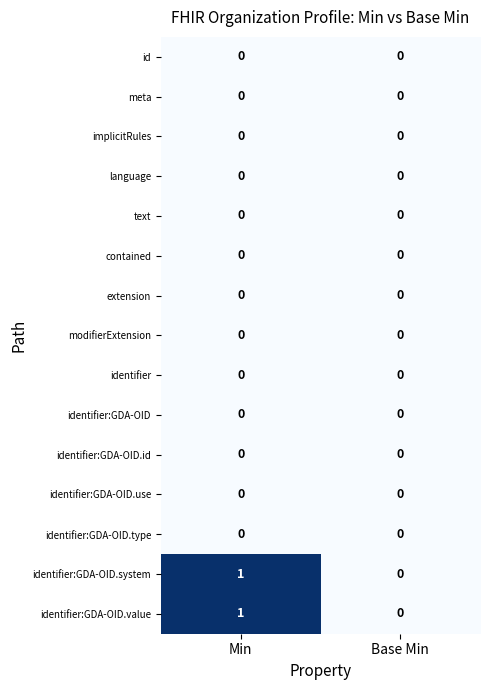

At which category is the sum across all series the highest?

Min